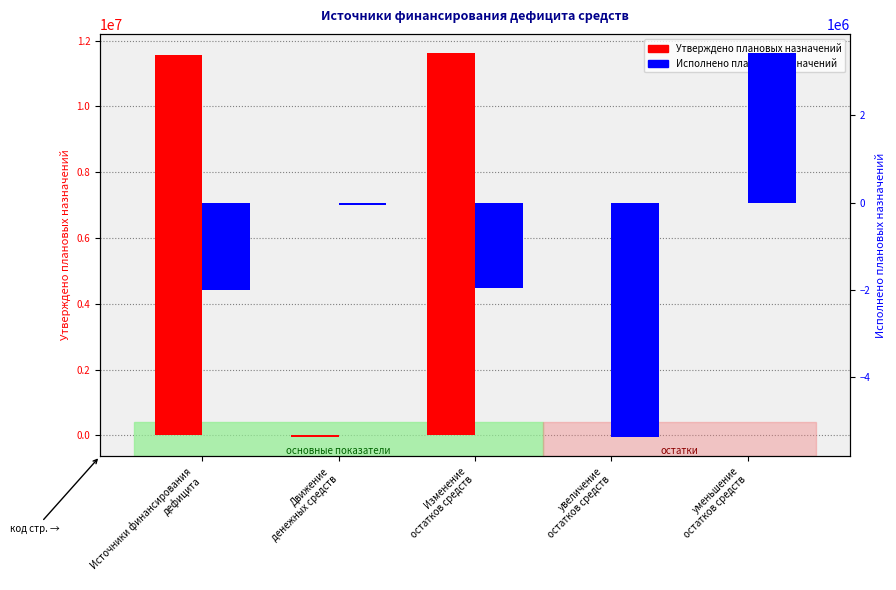

Is the value of Утверждено плановых назначений at уменьшение
остатков средств greater than the value of Исполнено плановых назначений at Движение
денежных средств?

Yes